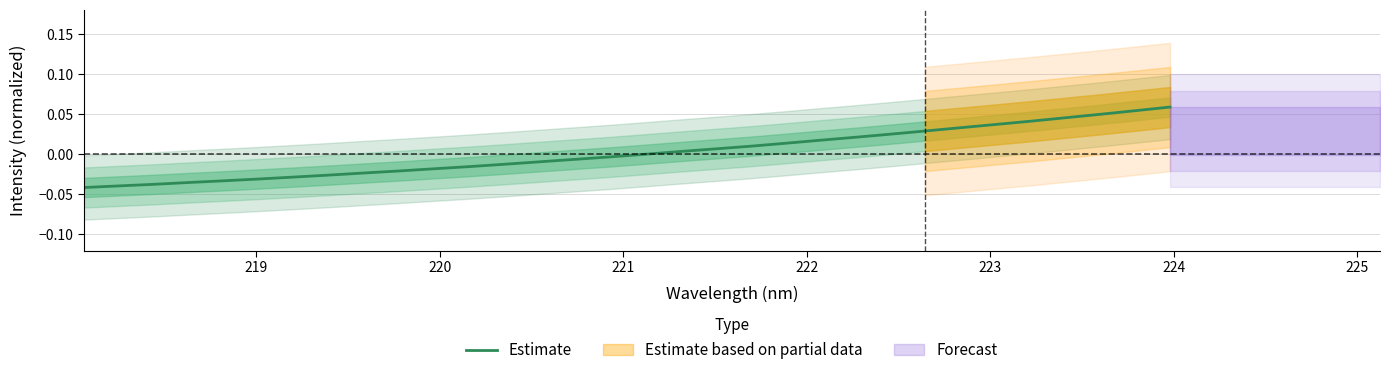

What is the difference between the maximum and minimum values?

0.1